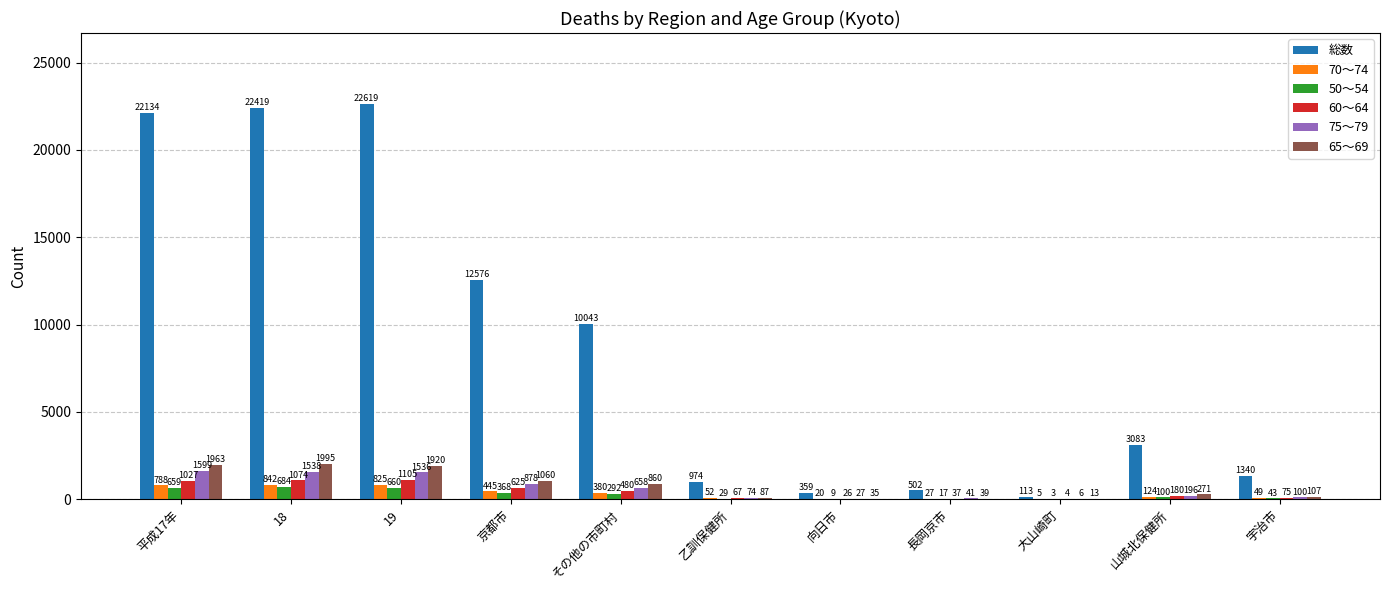

Which series changed the most between その他の市町村 and 大山崎町?

総数